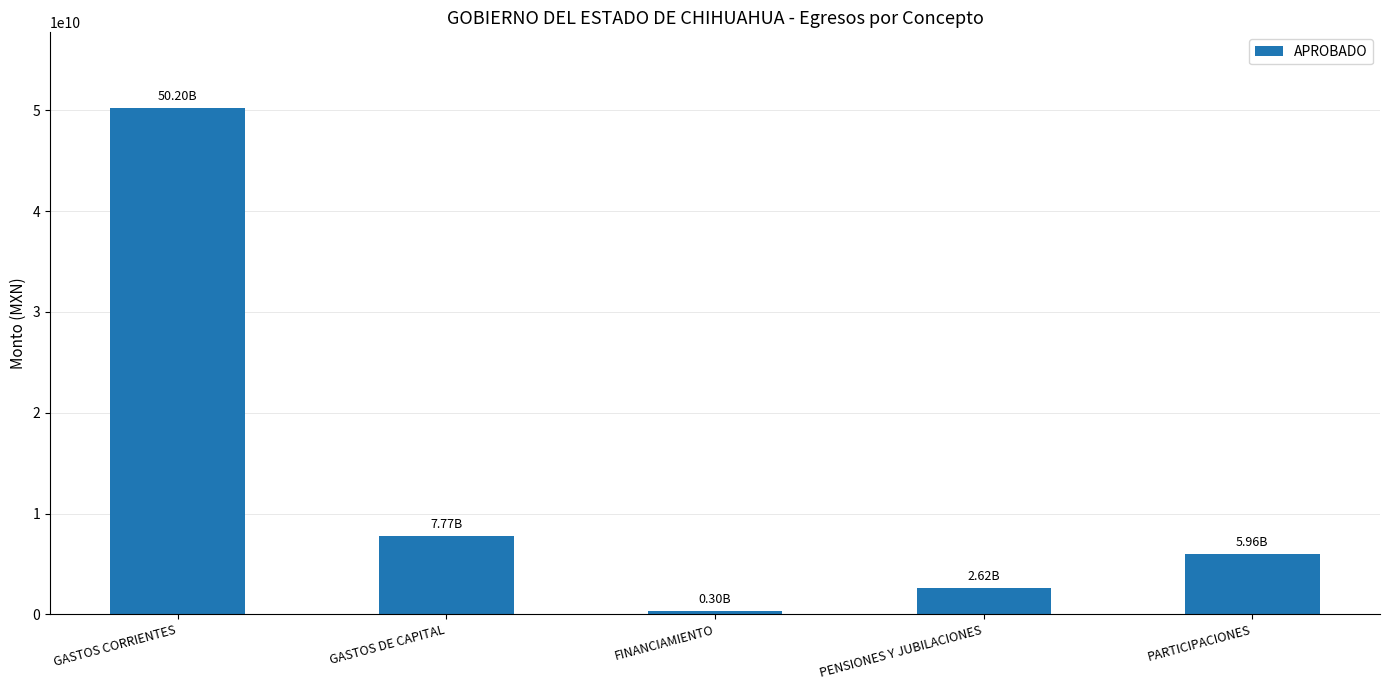

Which label corresponds to the largest value in the chart?

GASTOS CORRIENTES